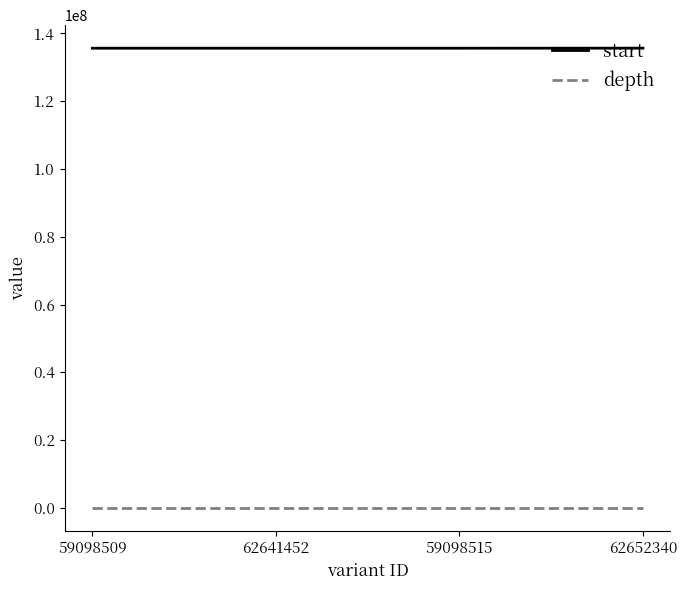

Count the depth values in the range 28 to 32.

4